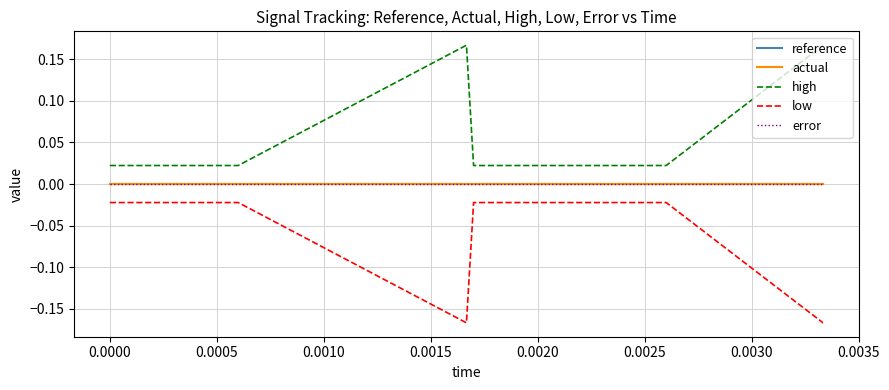

How many interior local peaks does the high series have?

1